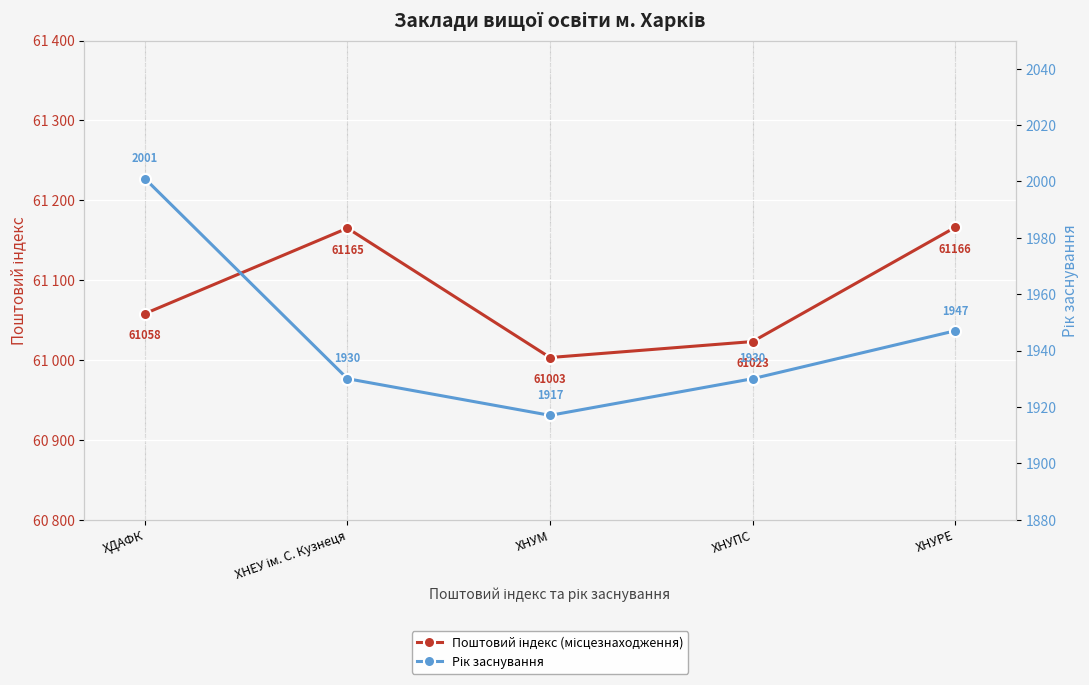

At which category does Рік заснування reach its first local valley?

ХНУМ